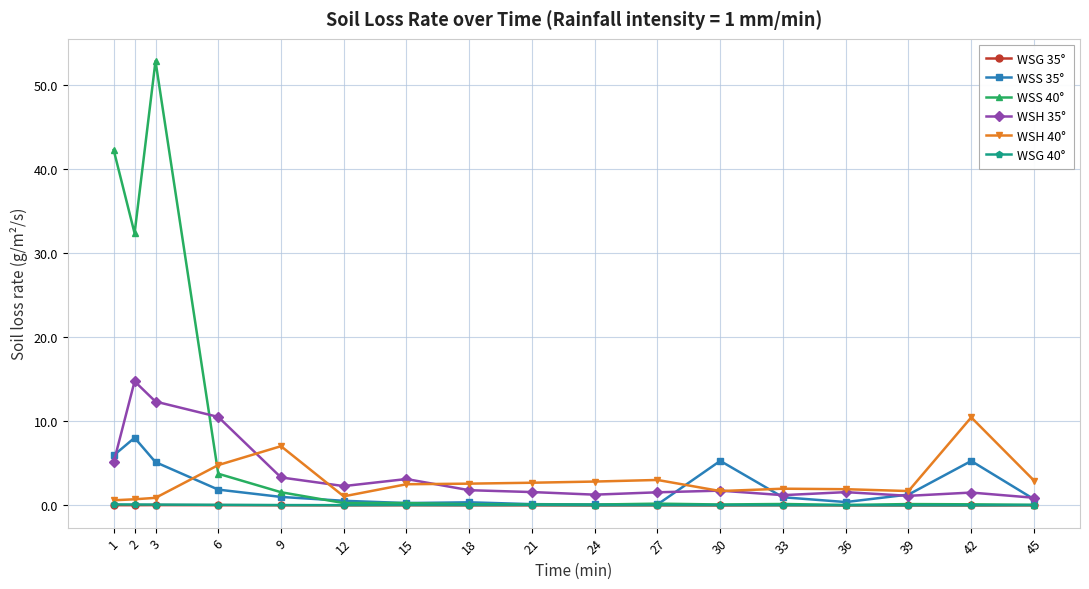

Which series has the largest range (max minus min)?

WSS 40°